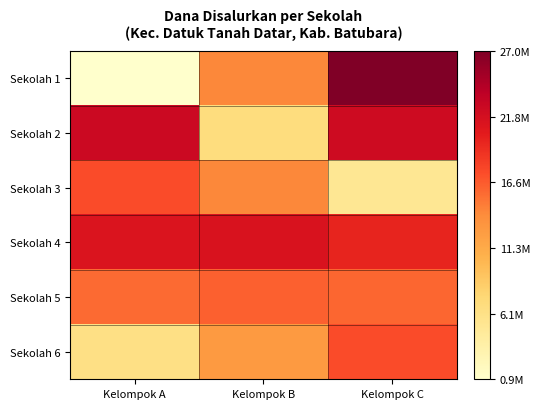

How many categories are shown in the chart?

3